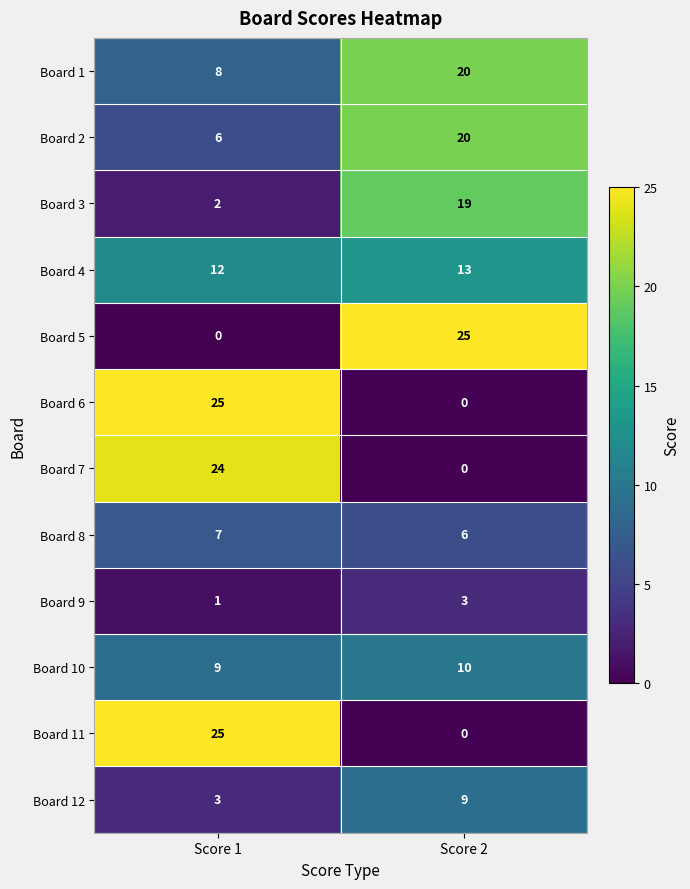

Where is Board 2 nearest to the value 13?

Score 1